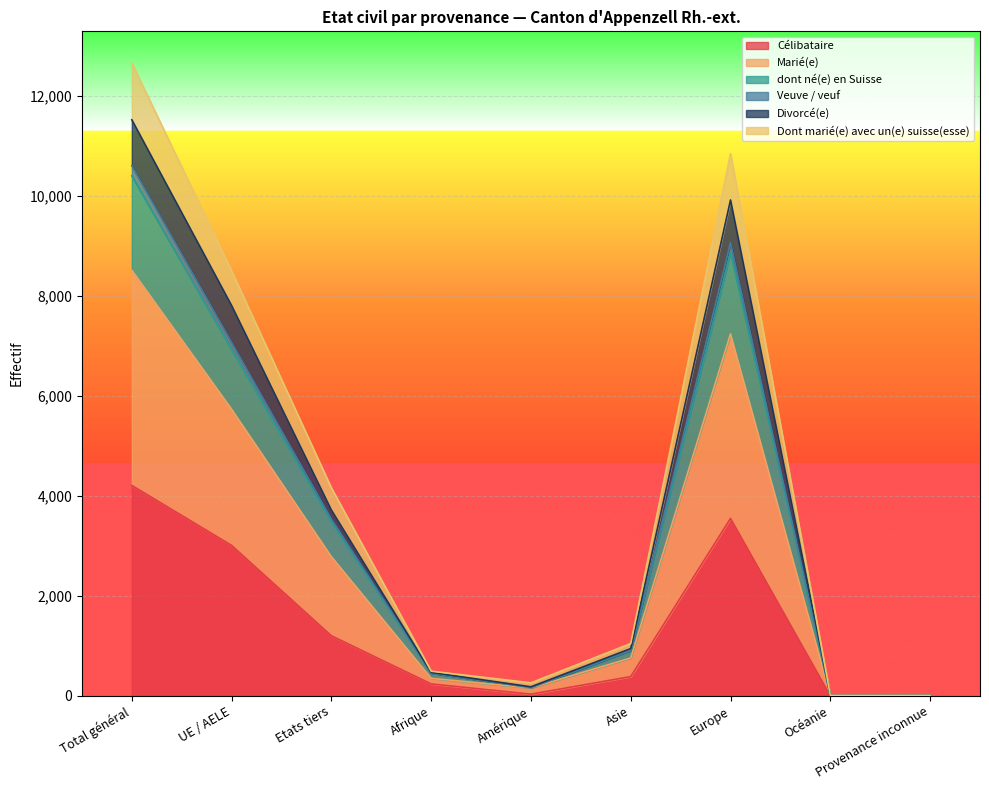

True or false: Veuve / veuf has more than 1 interior local peaks.

False